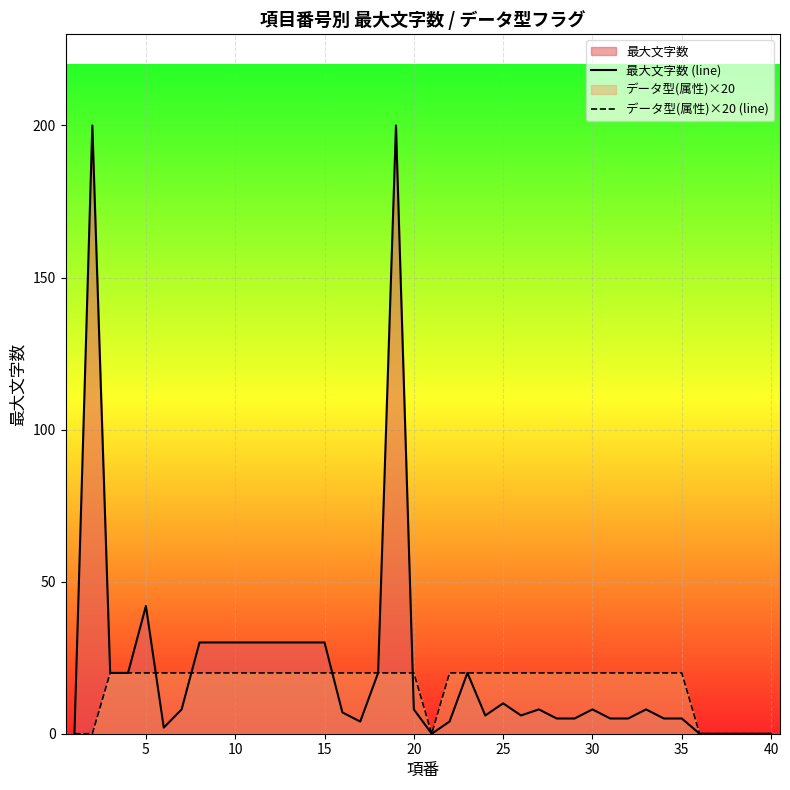

What is the maximum value for 最大文字数 (line)?

200